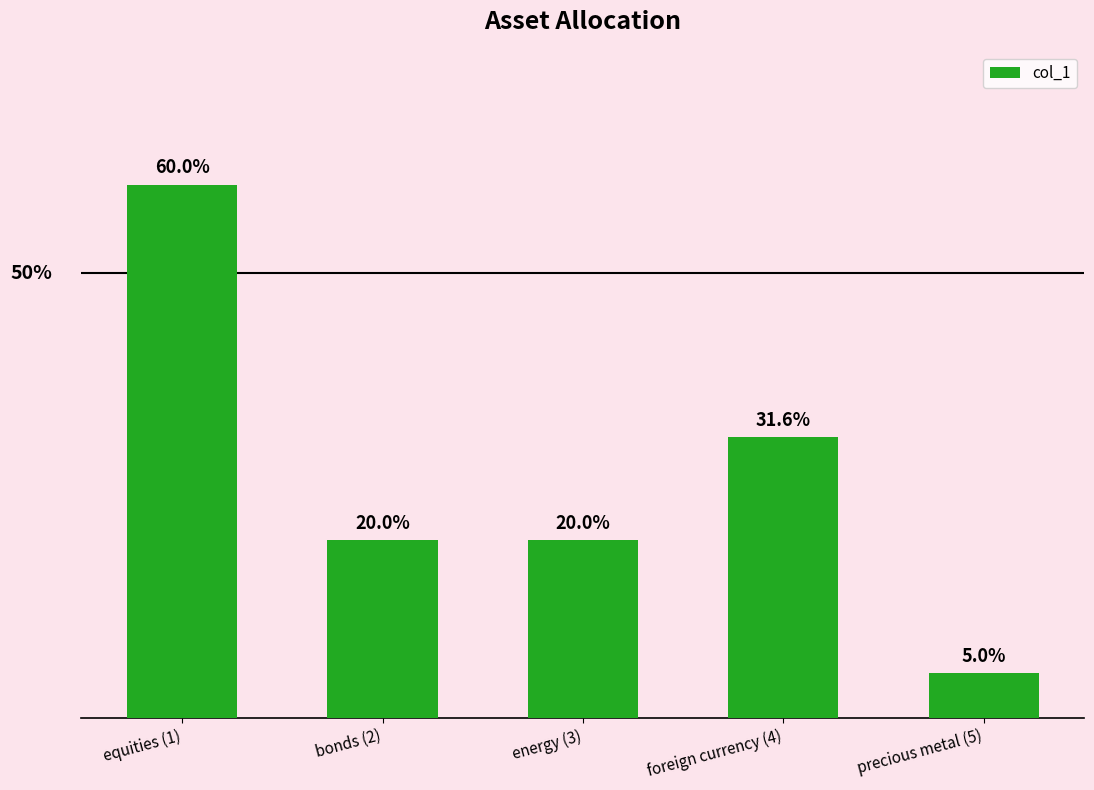

List the labels in order of value, smallest first.

precious metal (5), bonds (2), energy (3), foreign currency (4), equities (1)